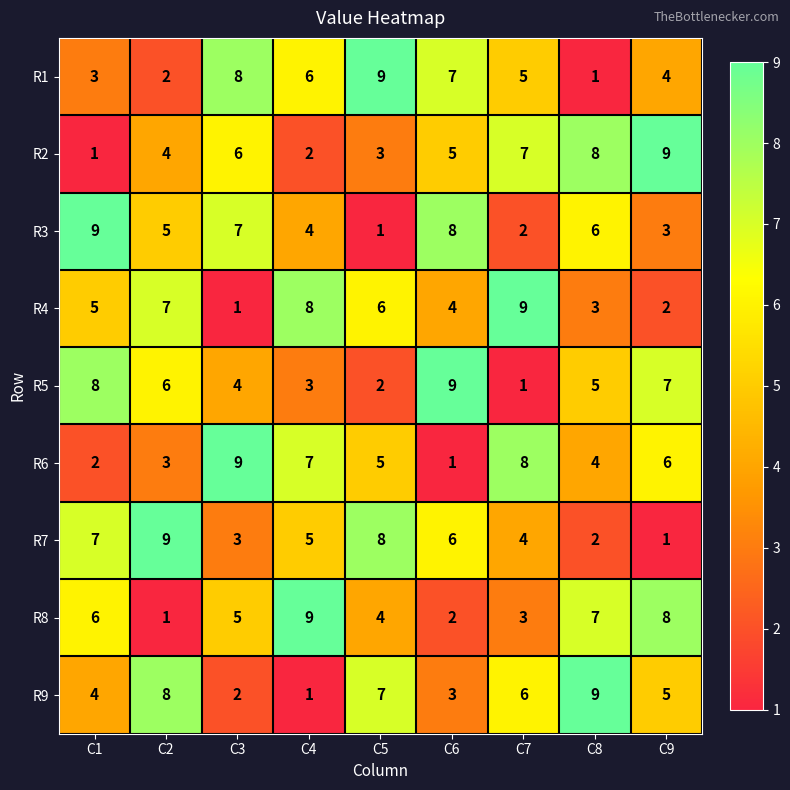

What is the total value across all series at C2?

45